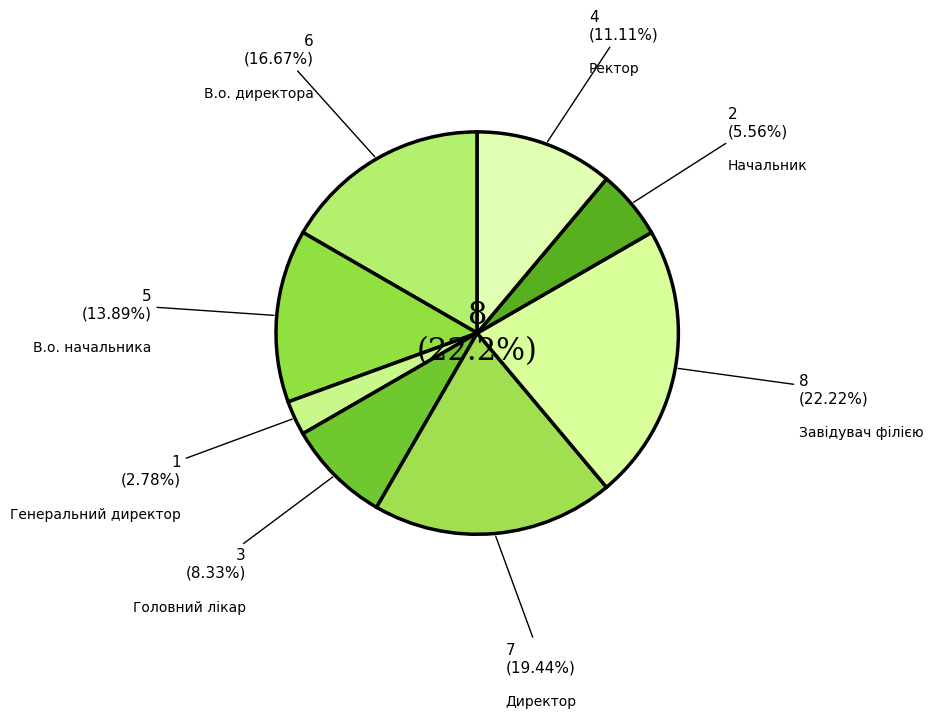

How many segments does this pie chart have?

8